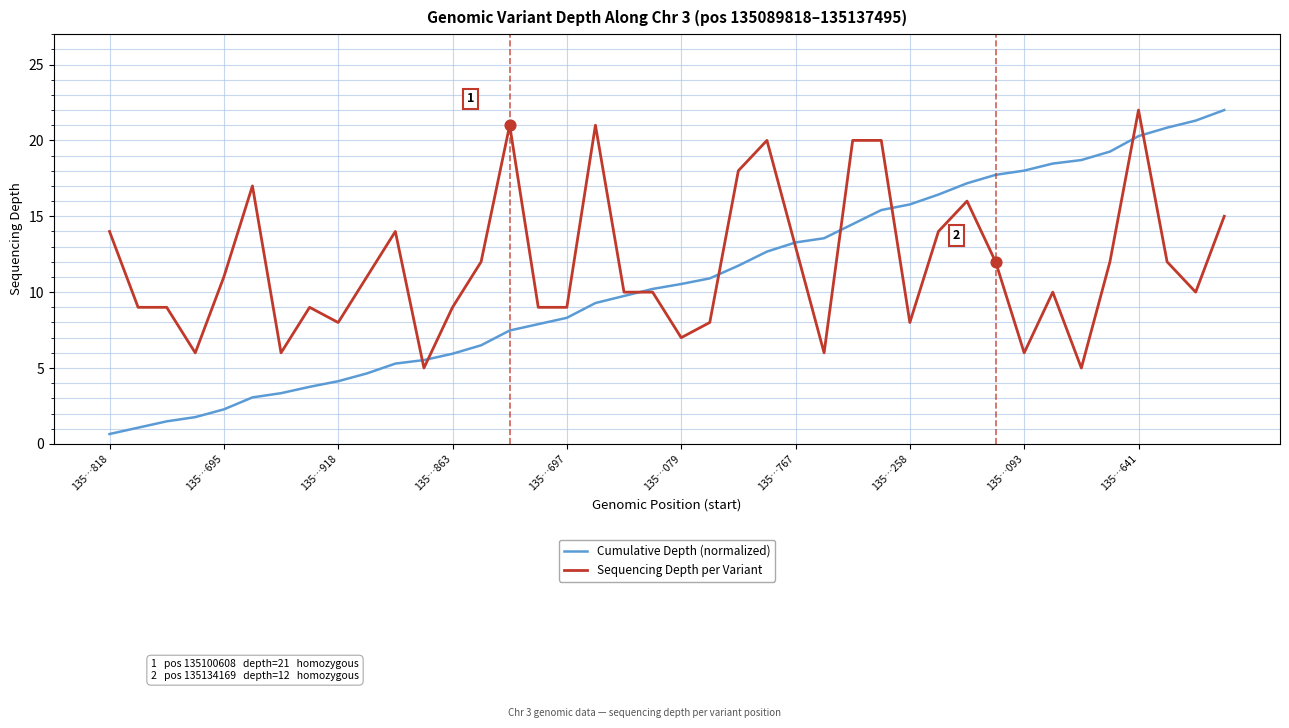

Which series has the largest total across all categories?

Sequencing Depth per Variant